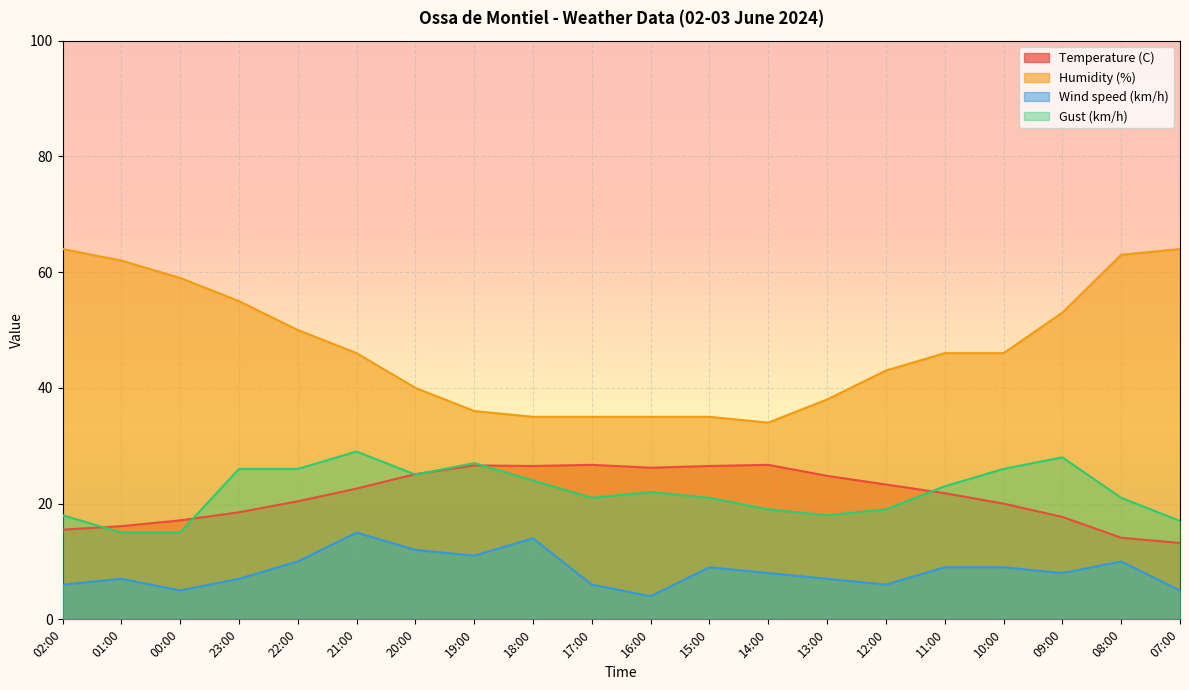

The Wind speed (km/h) series shows 8.4 at 07:00. True or false?

False